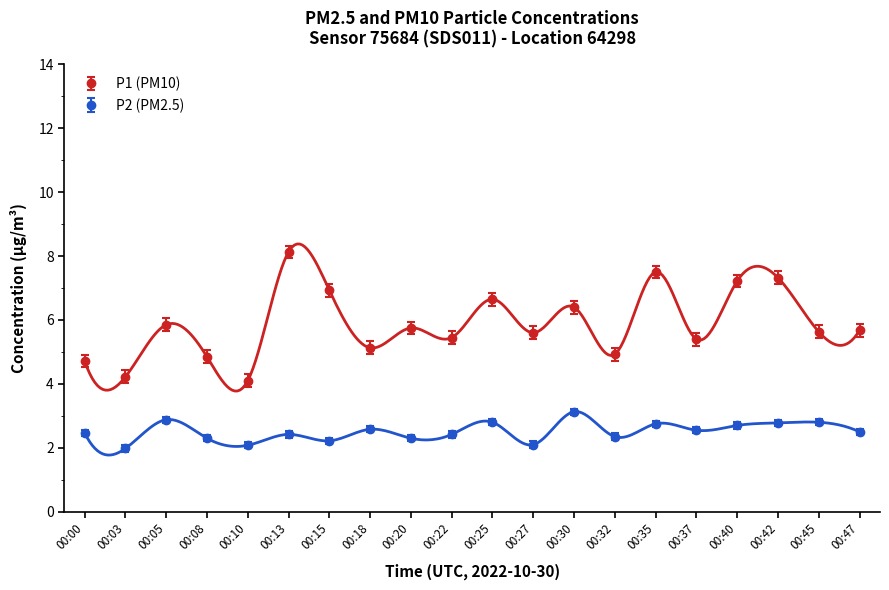

What is the average value of the P1 series?

5.9